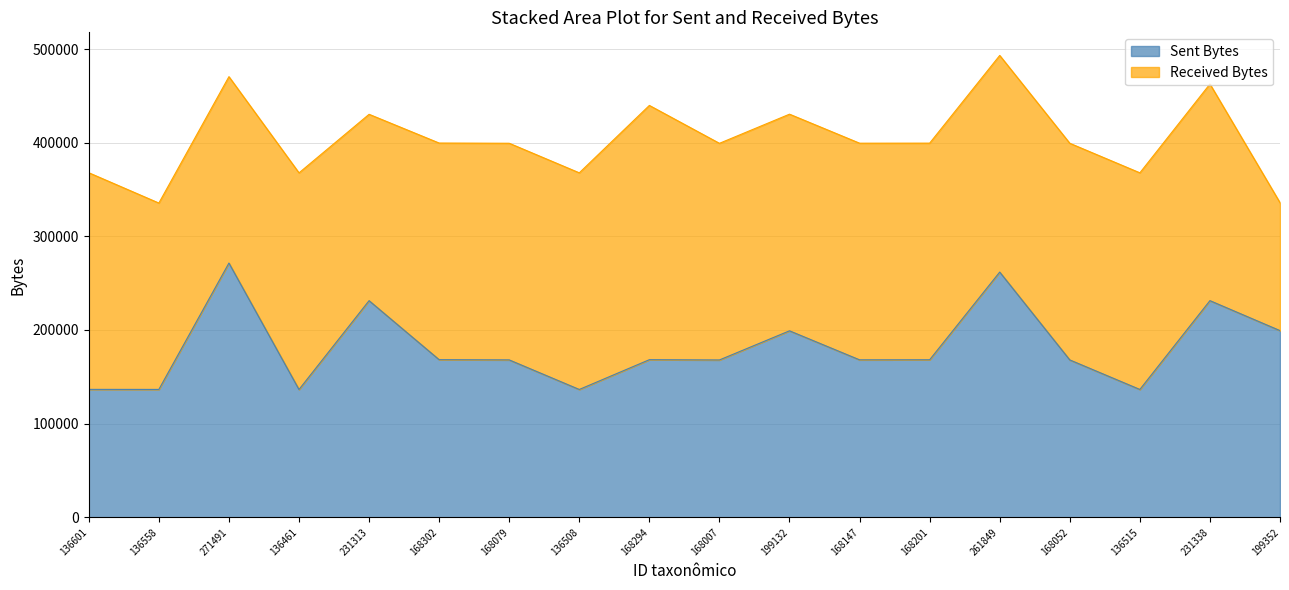

Is it true that Sent Bytes equals 199352 at 199352?

True